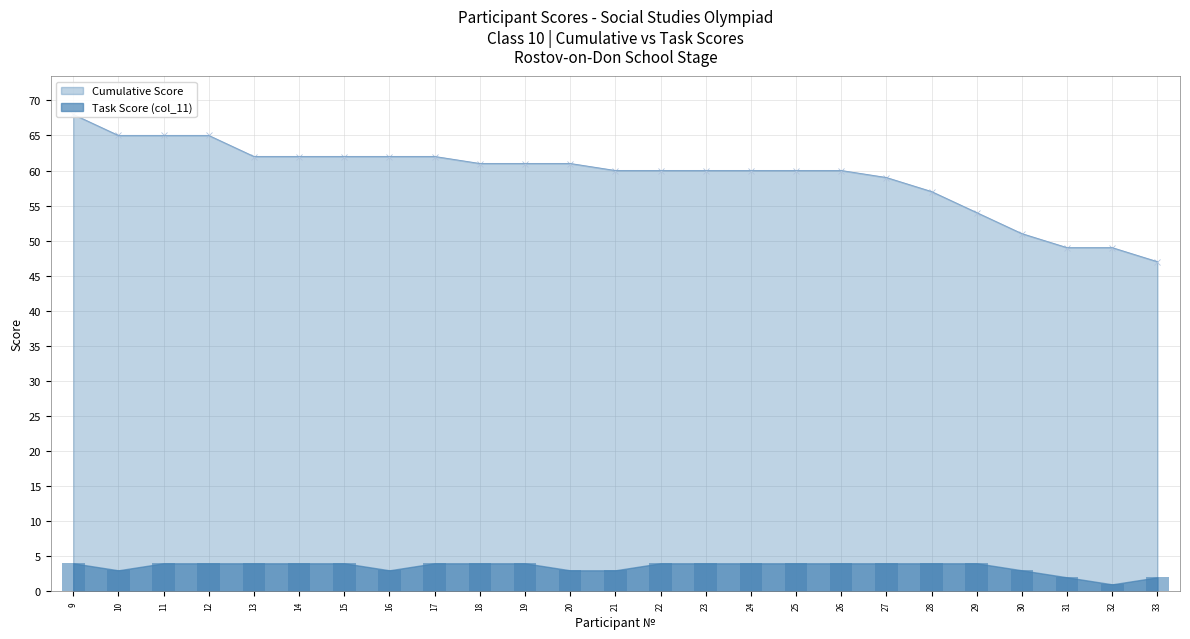

What is the difference between the Cumulative Score values at 20 and 24?

1